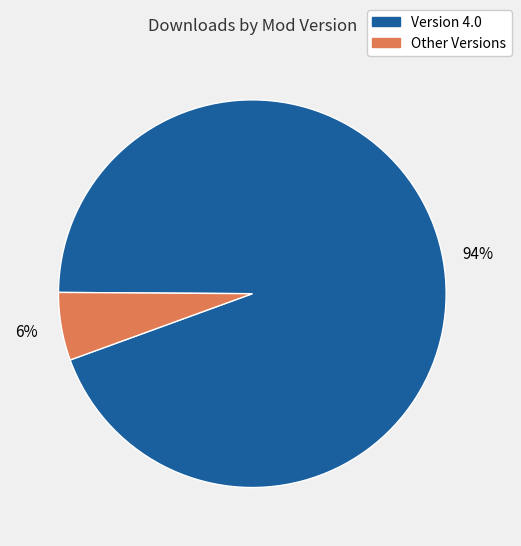

How many slices are in this pie chart?

2